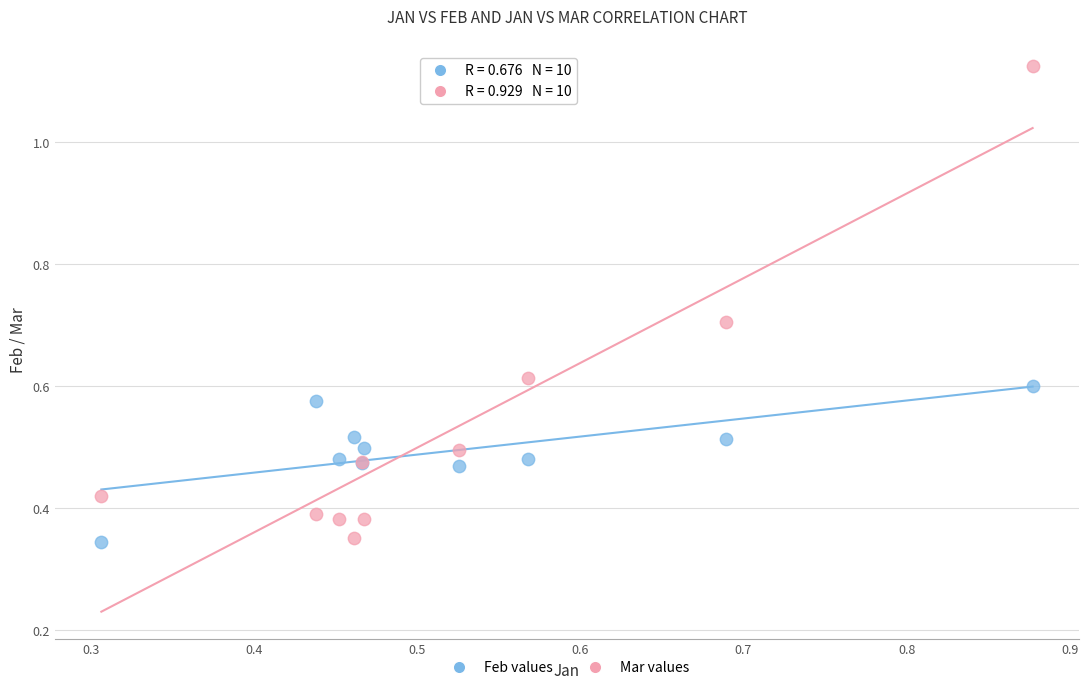

Which series has the widest spread of Y values?

Mar values